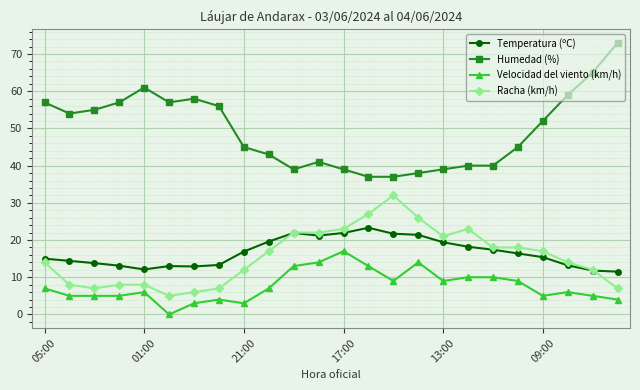

List the series in order of their peak value, highest first.

Humedad (%), Racha (km/h), Temperatura (ºC), Velocidad del viento (km/h)